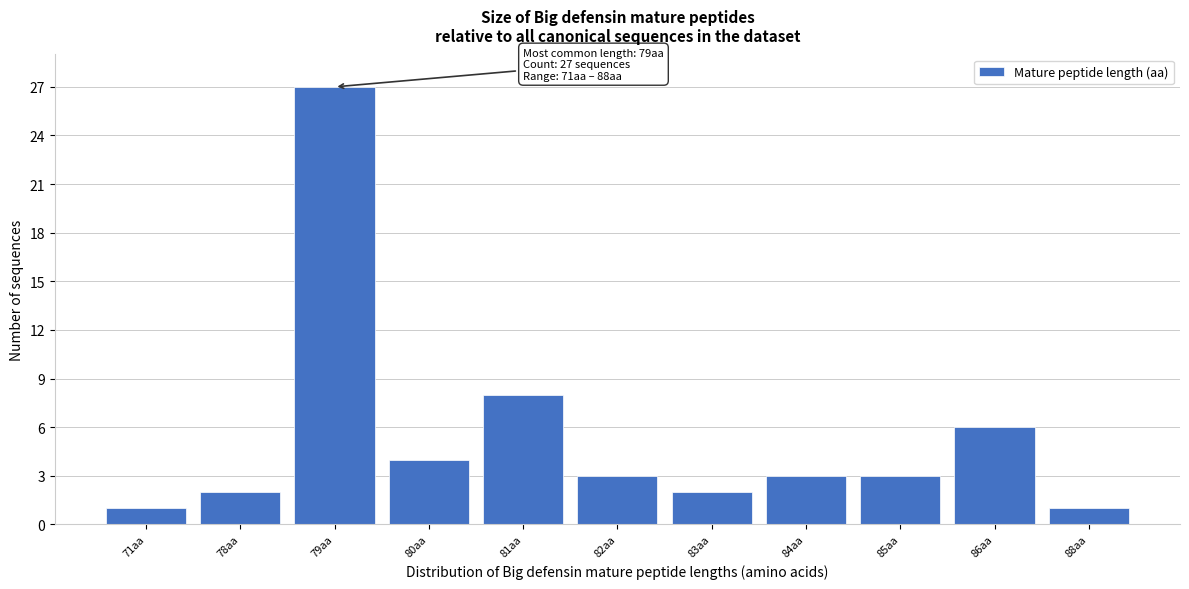

Reading right to left, what are all the values shown in this chart?

88aa=1	86aa=6	85aa=3	84aa=3	83aa=2	82aa=3	81aa=8	80aa=4	79aa=27	78aa=2	71aa=1